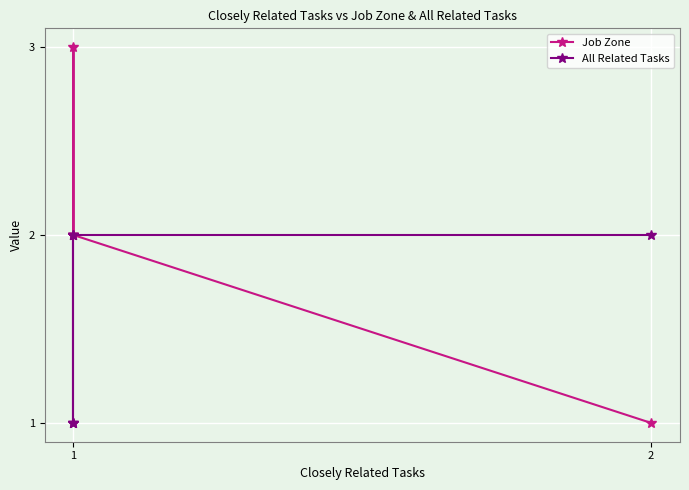

What is the maximum value for Job Zone?

3